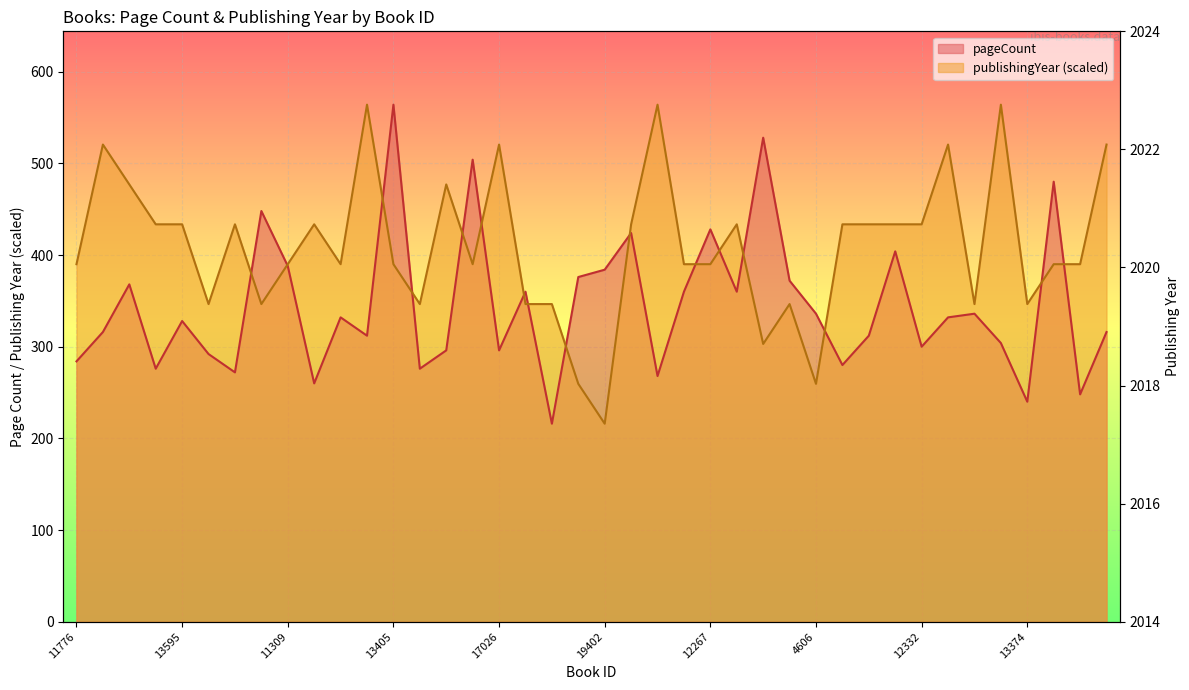

Between 14362 and 14944, which is larger?

14944